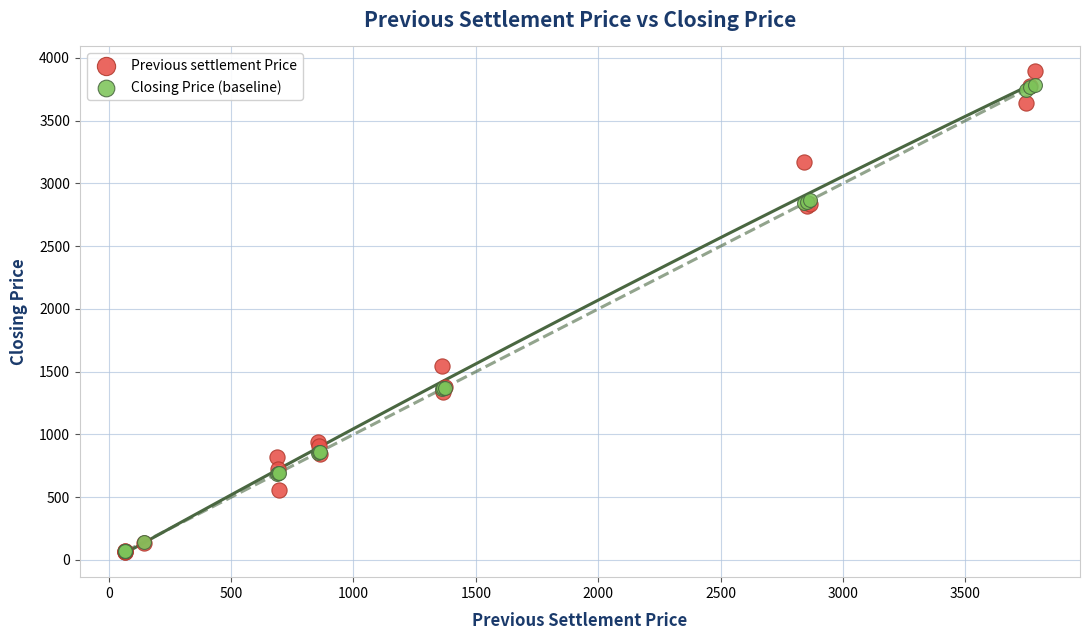

Across all series, what Y value is closest to 1983?

1544.2